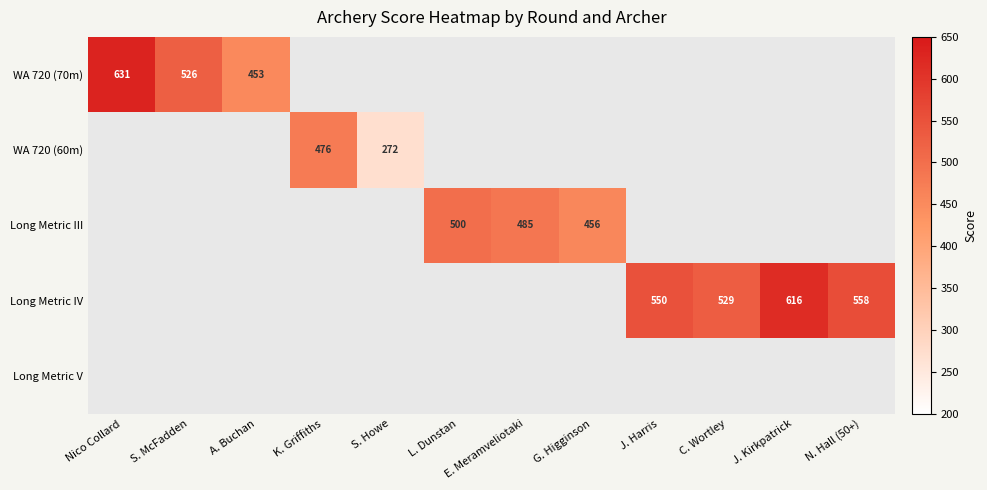

The value of Long Metric III at E. Meramveliotaki is 485. True or false?

True